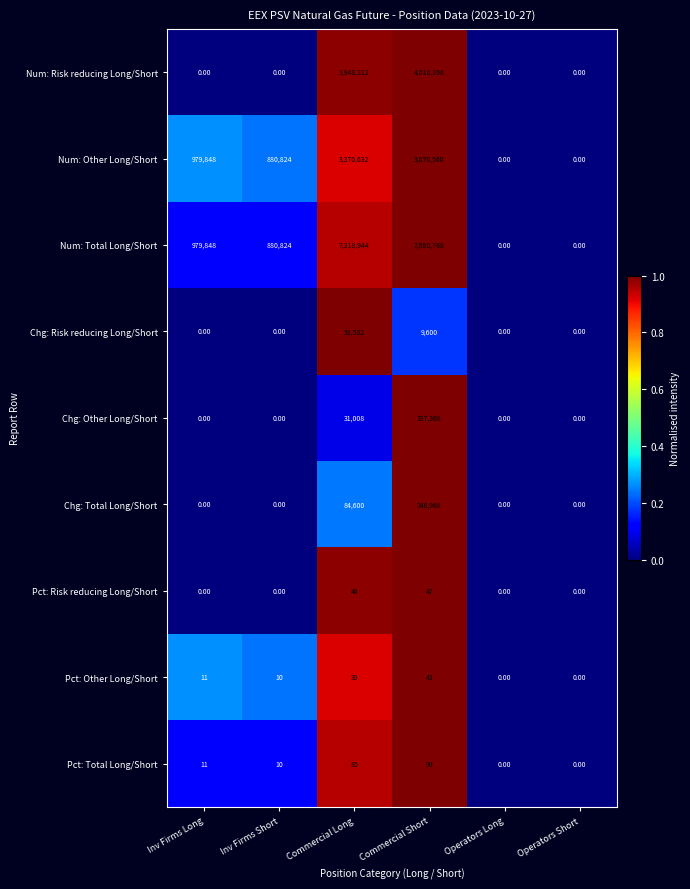

Which category has the highest value in the Num: Total Long/Short series?

Commercial Short